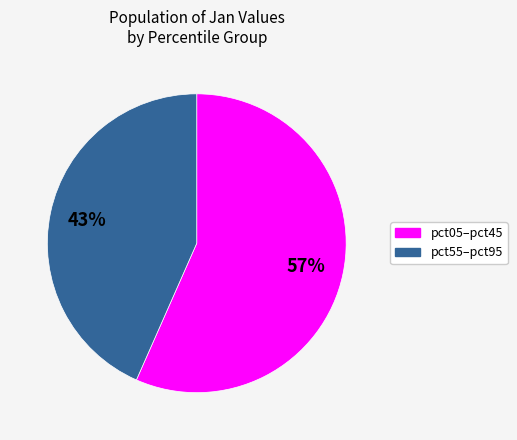

How many segments does this pie chart have?

2